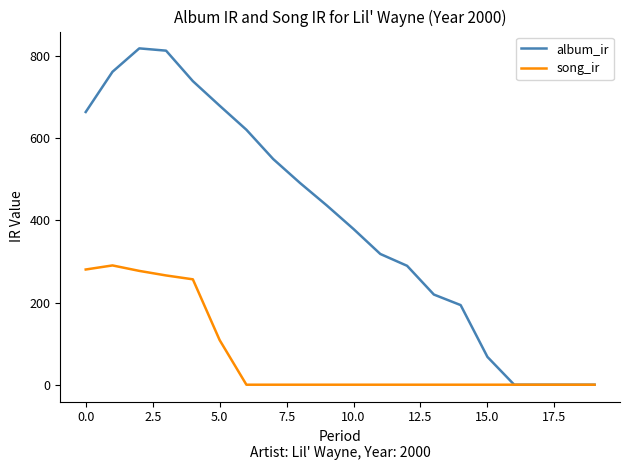

Which series has the largest range (max minus min)?

album_ir